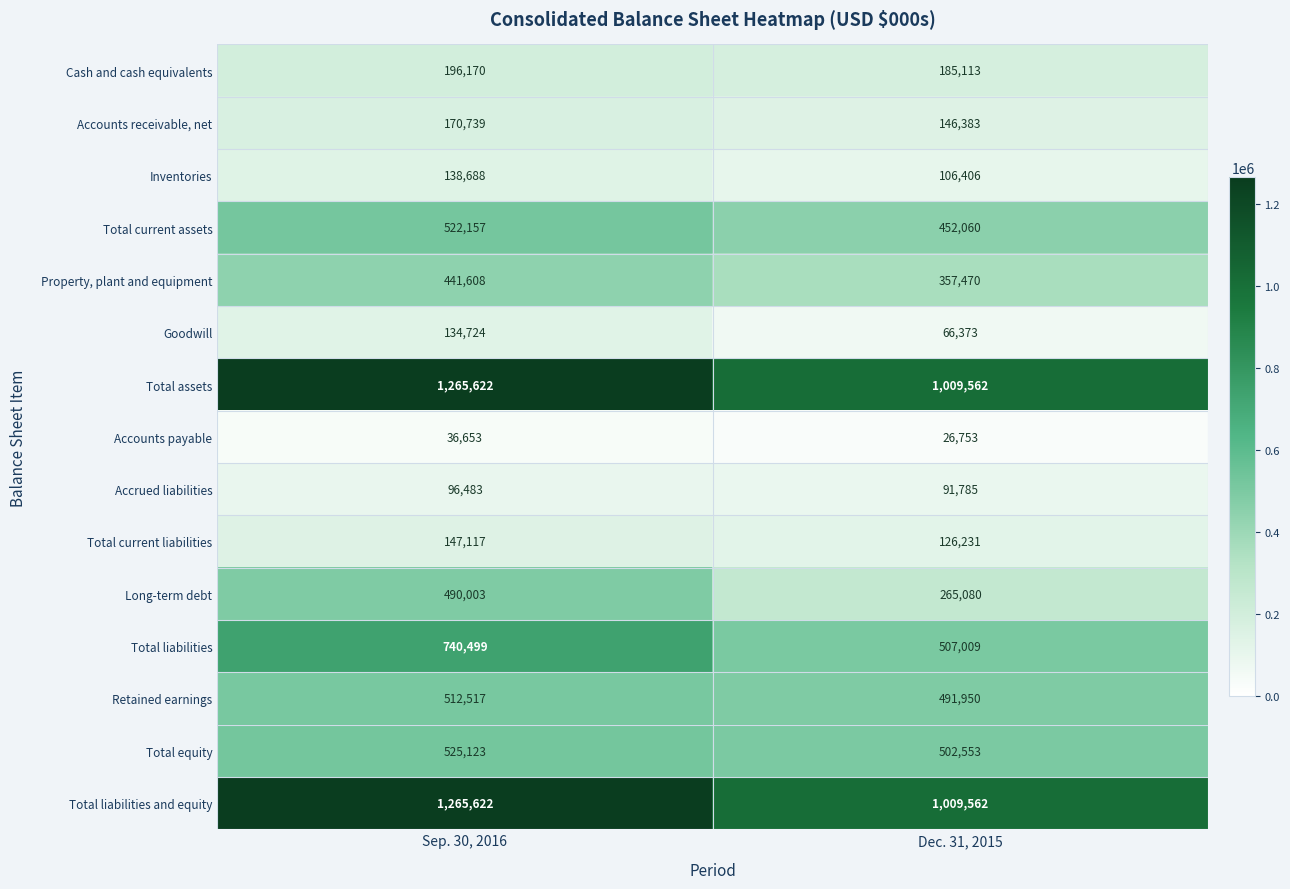

Count the number of categories in the chart.

2